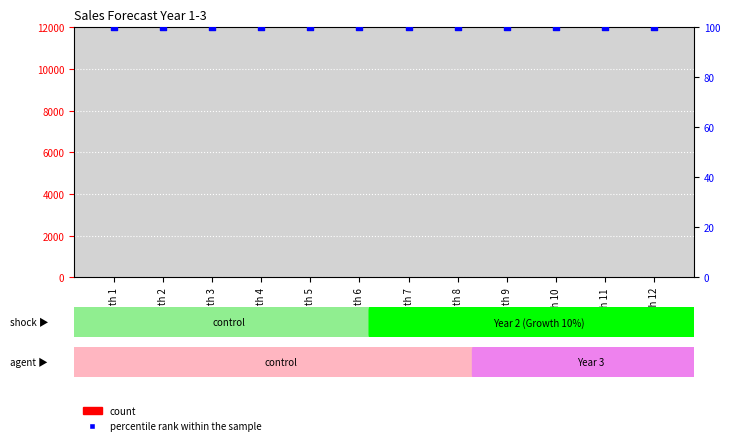

What are all the series names shown in the legend?

count, percentile rank within the sample